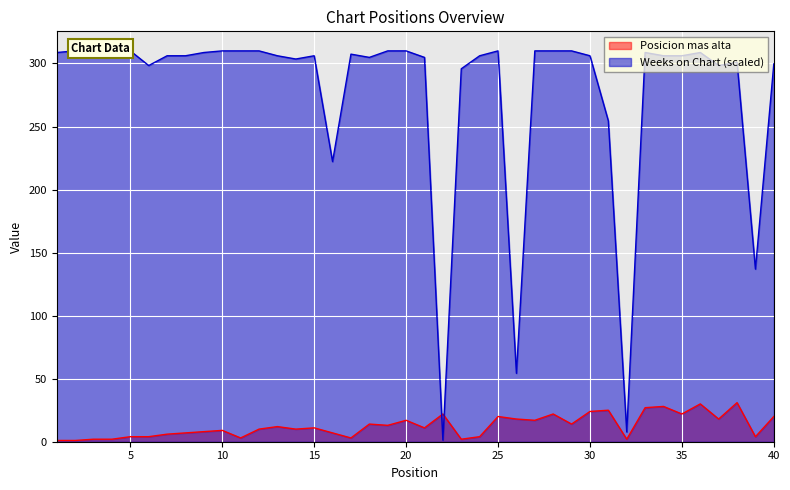

In Posicion mas alta, how many points are higher than both neighbors (excluding endpoints)?

12